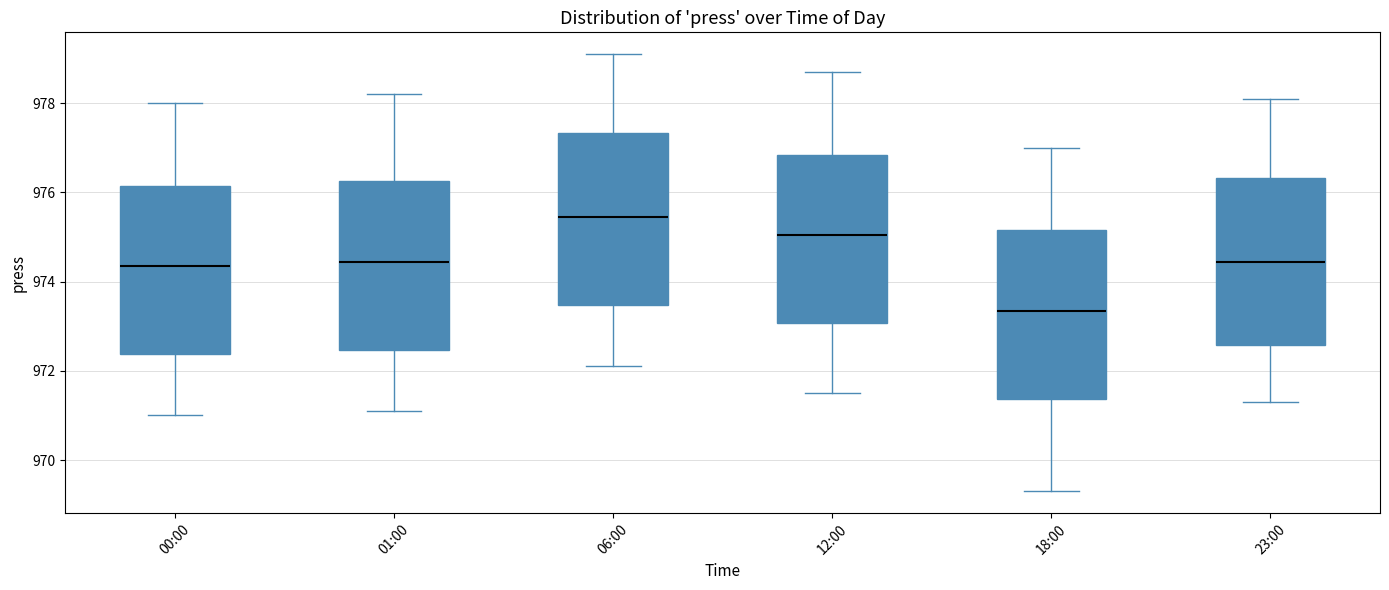

Which box has the highest median line?

06:00